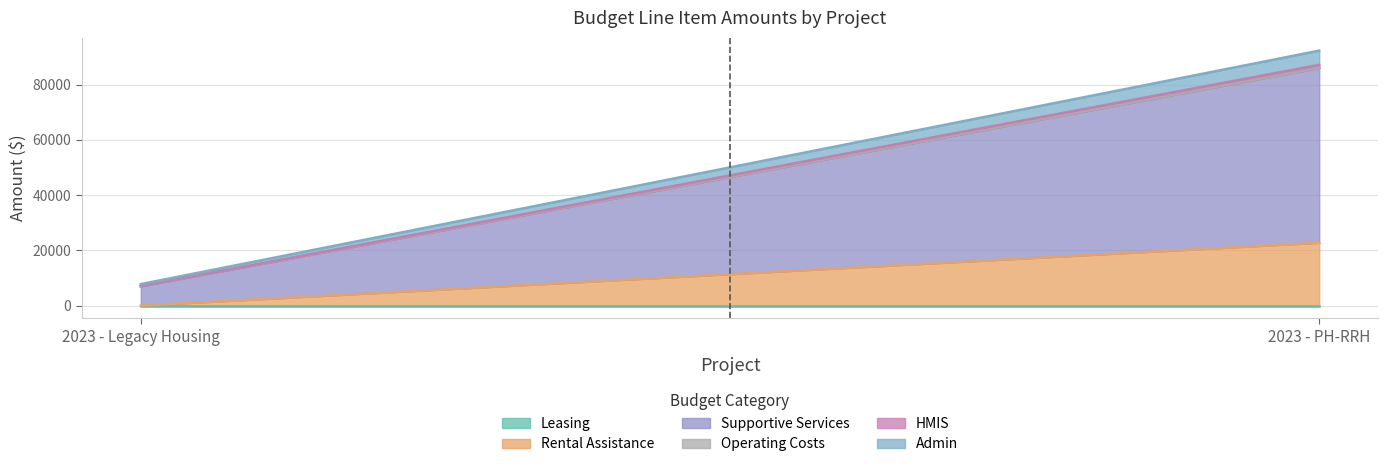

What is the label of the 2nd point from the left?

2023 - PH-RRH